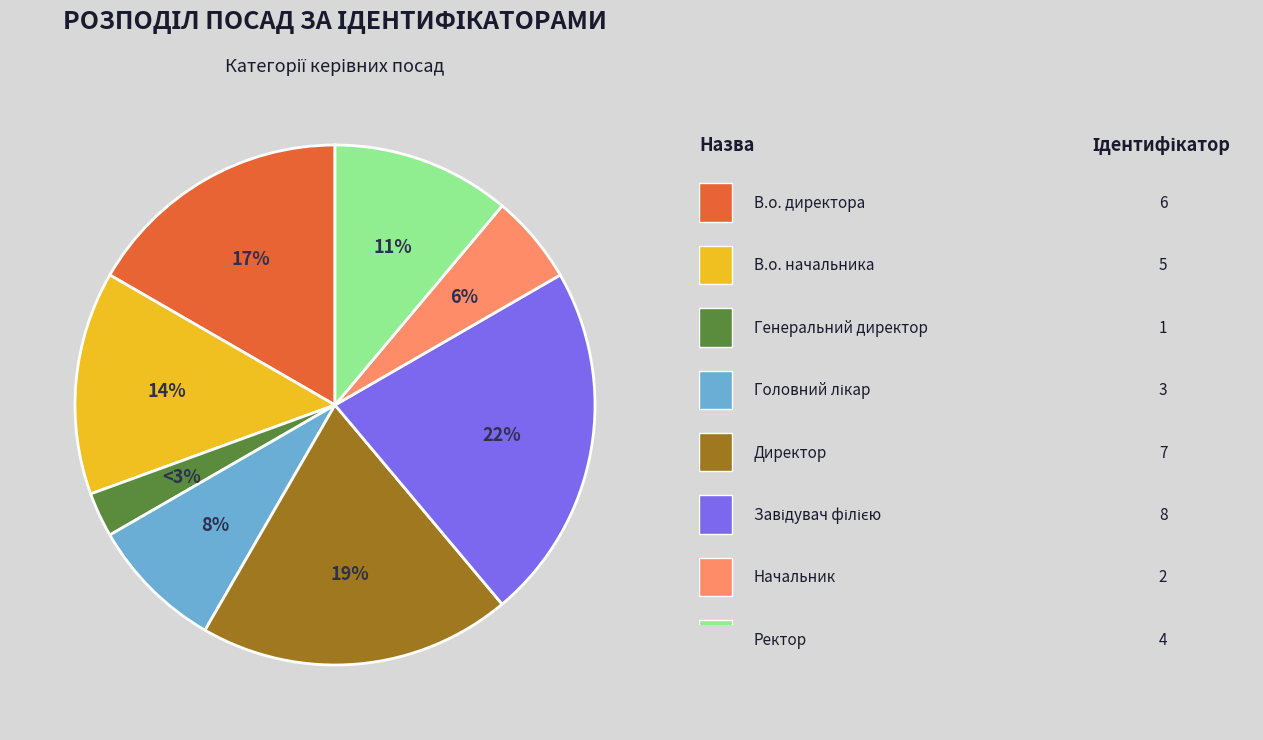

To the nearest percent, what is the average slice percentage?

12%